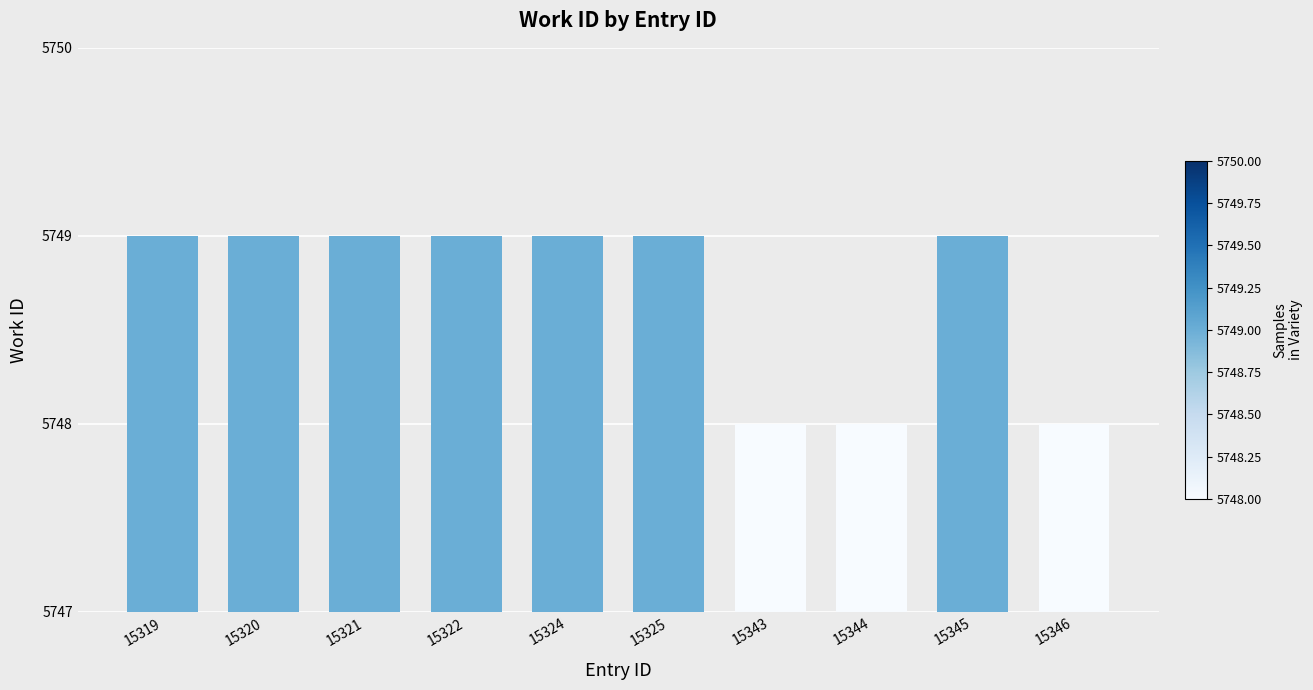

Reading left to right, extract all data points from this chart.

5749	5749	5749	5749	5749	5749	5748	5748	5749	5748